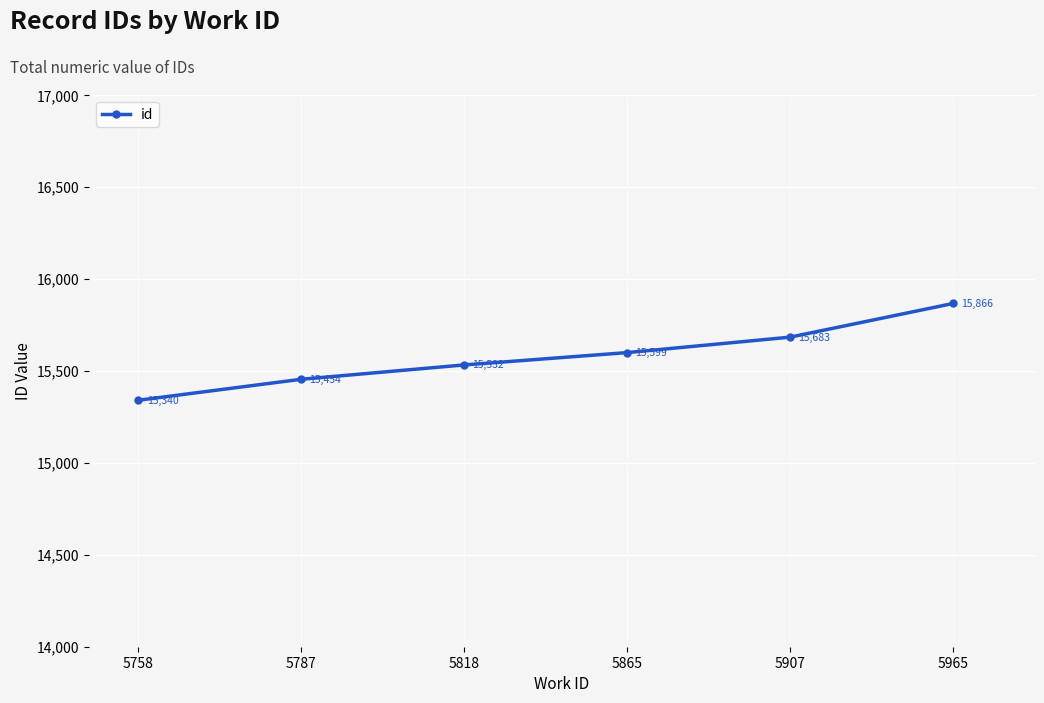

Reading left to right, list all the values displayed in this chart.

5758=15340	5787=15454	5818=15532	5865=15599	5907=15683	5965=15866